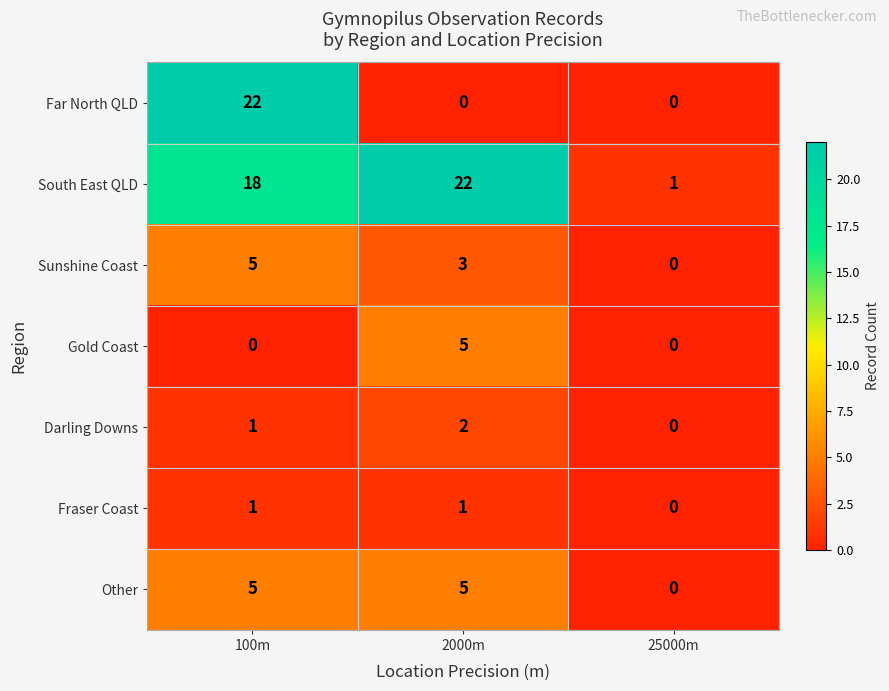

How many data points does each series have?

3